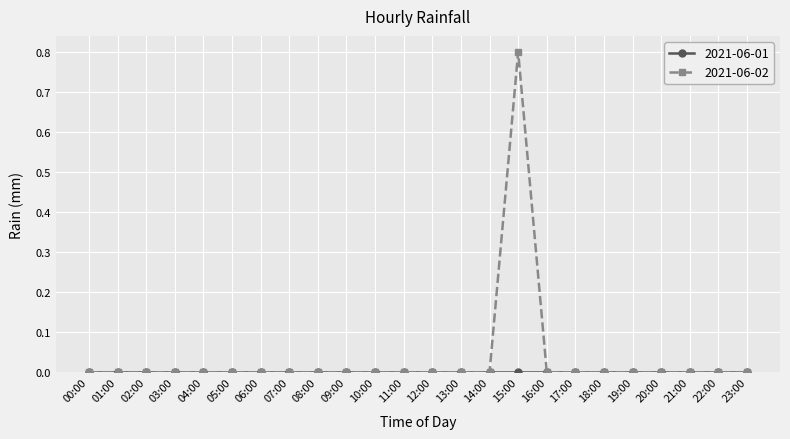

What is the label of the 11th point from the right?

13:00